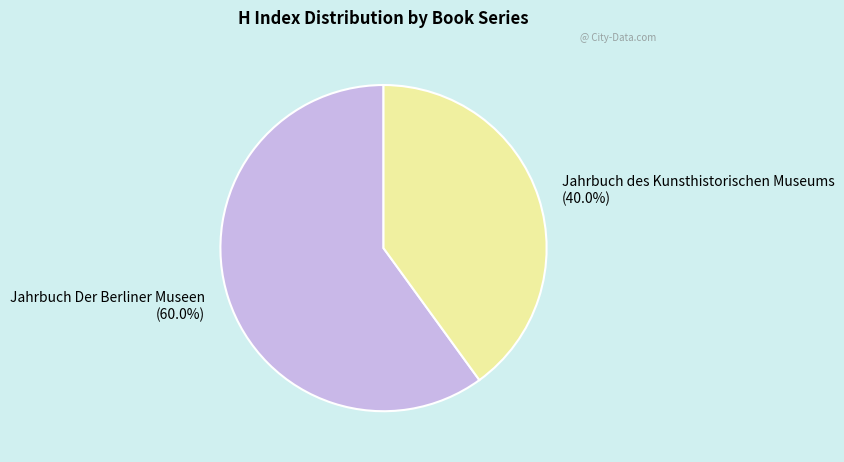

Does any single category account for the majority?

Yes